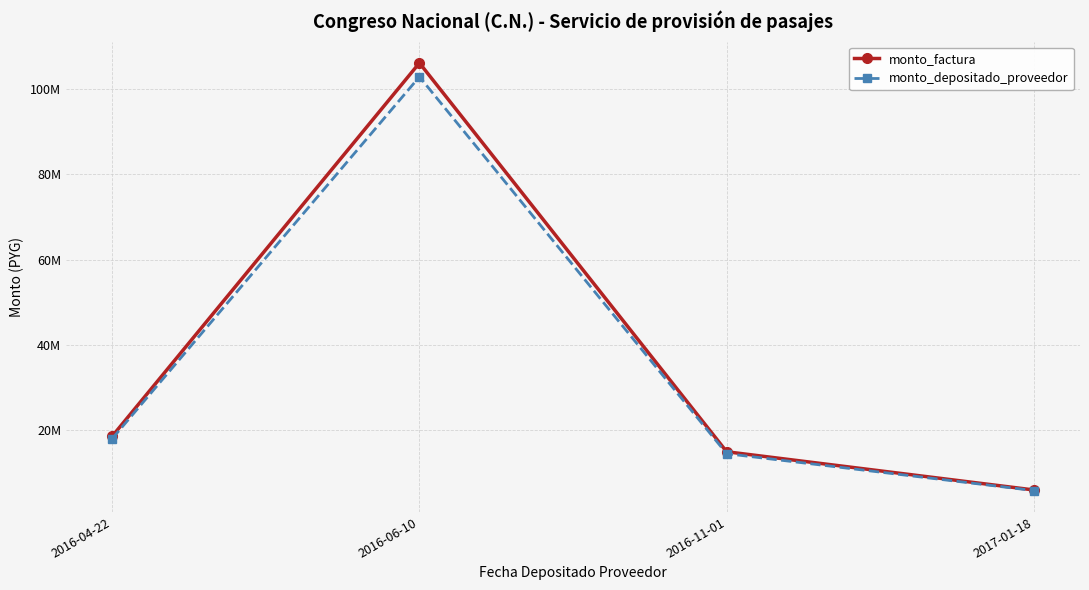

What is the value of the monto_depositado_proveedor point at the 4th from the left?

5829200